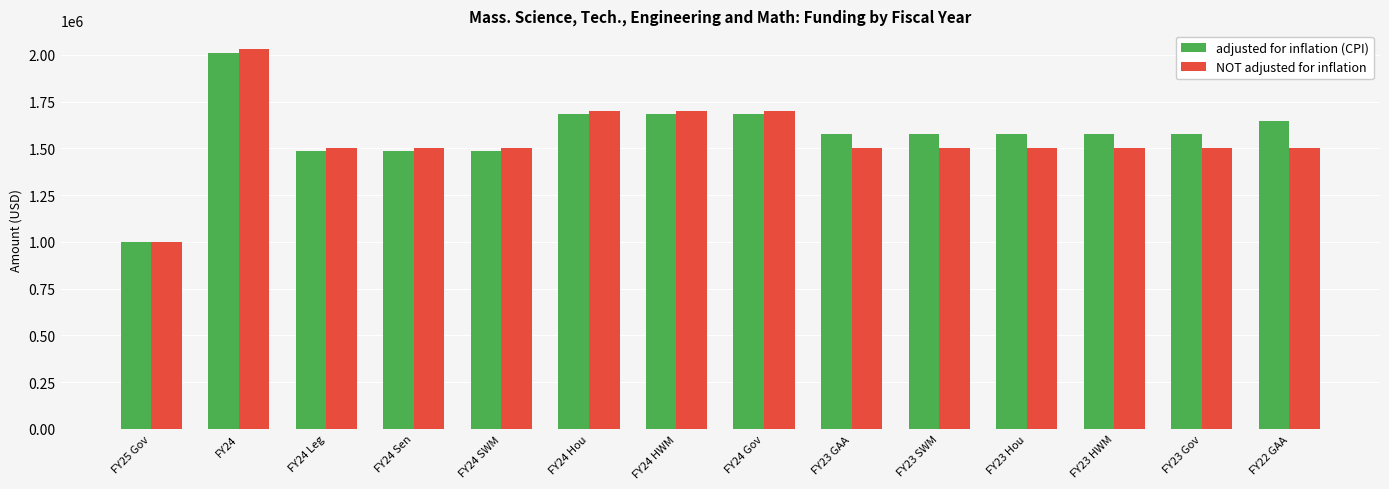

How many data points in NOT adjusted for inflation are less than 1500000?

1